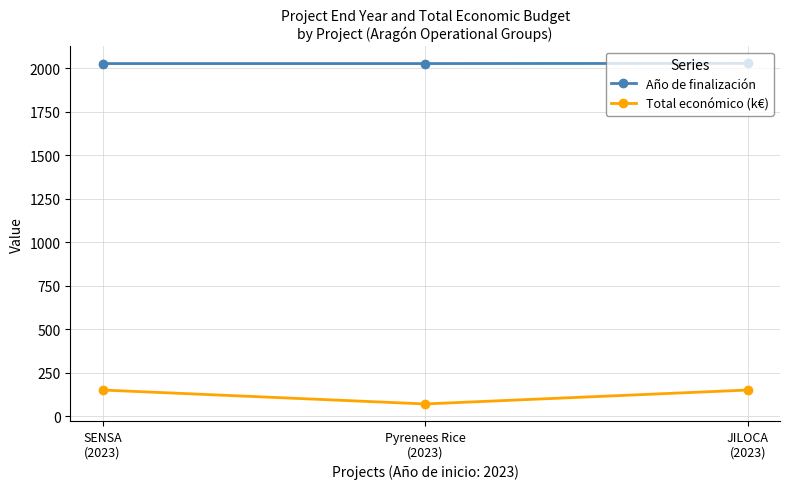

Which series has the largest total across all categories?

Año de finalización